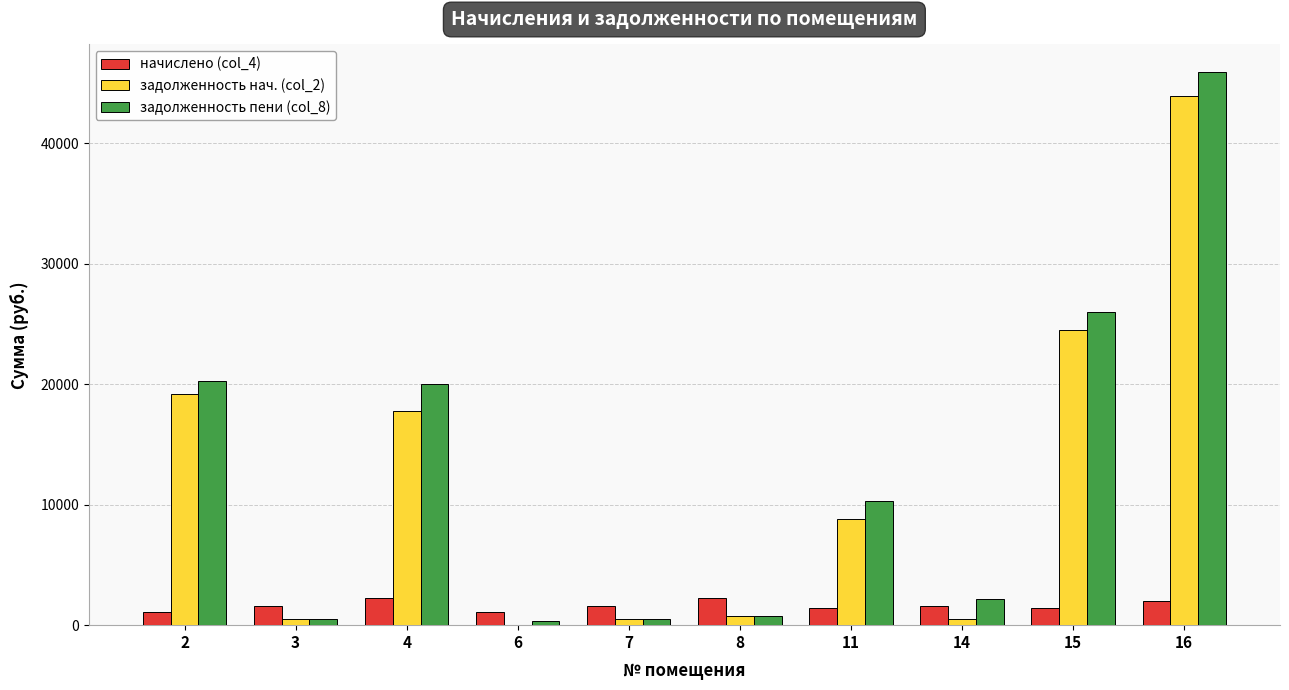

What is the maximum value shown in the chart?

45901.7